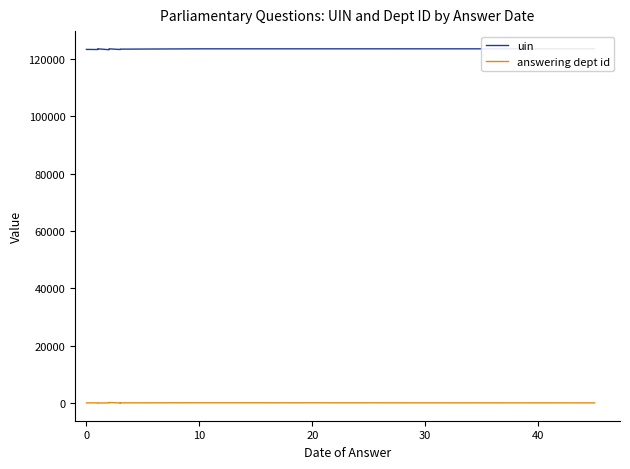

At which category is the sum across all series the highest?

30